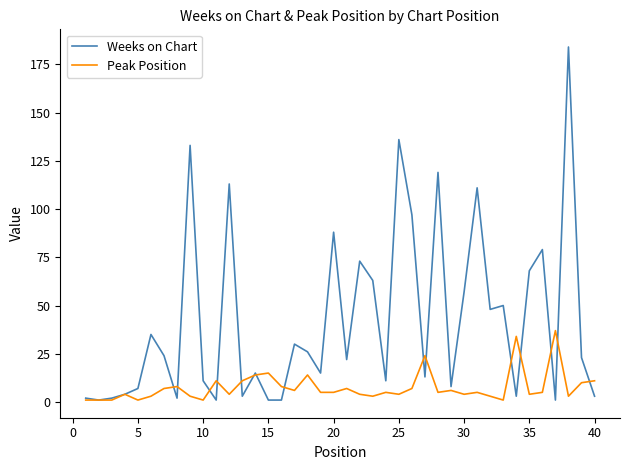

Which series has the largest total across all categories?

Weeks on Chart